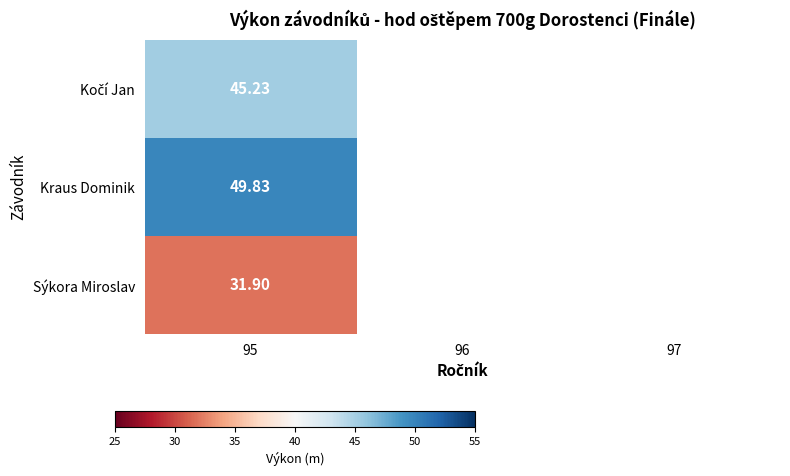

What is the minimum value shown in the chart?

31.9